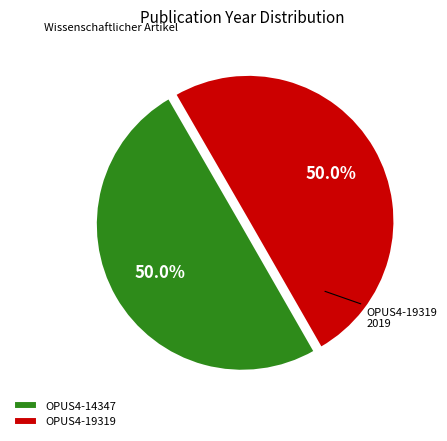

Combined, what portion of the pie is OPUS4-19319 and OPUS4-14347?

100.0%